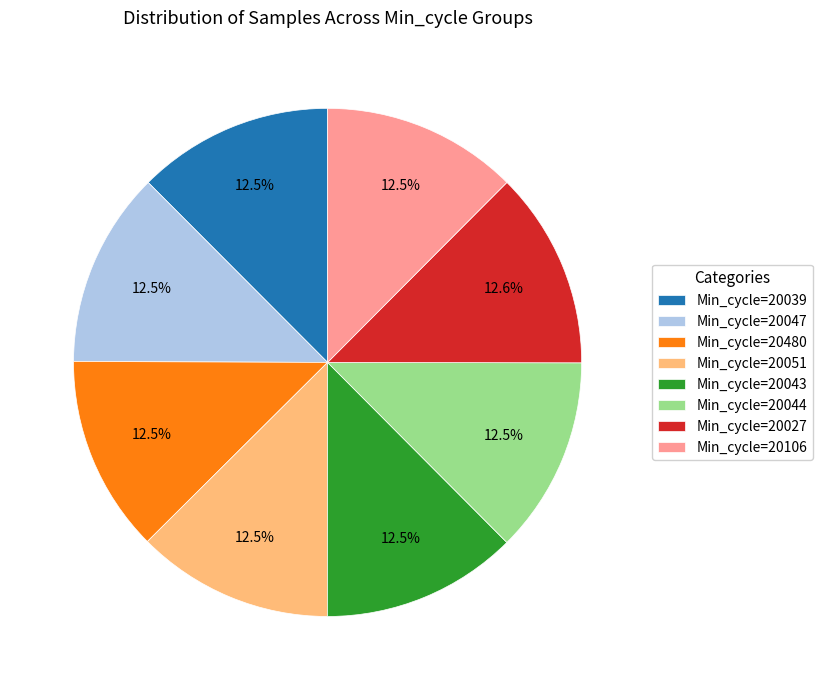

Count the number of slices in the pie.

8